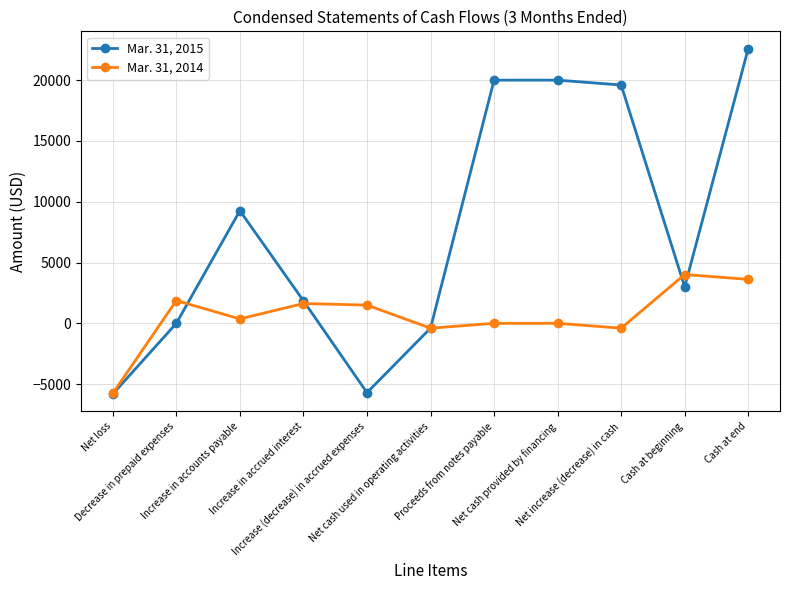

What position from the right is Increase (decrease) in accrued expenses?

7